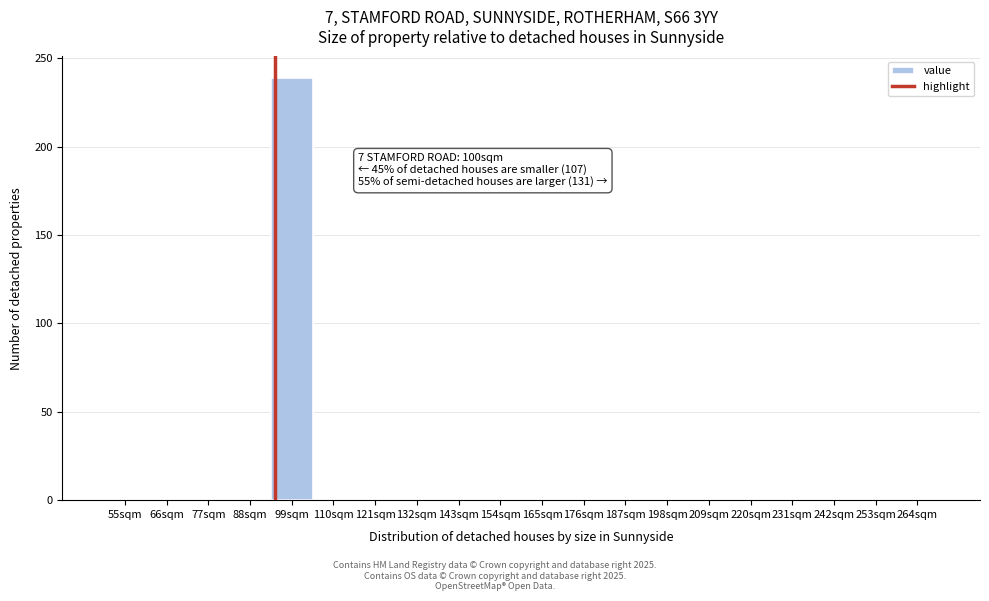

Reading left to right, transcribe all the data shown in this chart.

55sqm=0	66sqm=0	77sqm=0	88sqm=0	99sqm=239	110sqm=0	121sqm=0	132sqm=0	143sqm=0	154sqm=0	165sqm=0	176sqm=0	187sqm=0	198sqm=0	209sqm=0	220sqm=0	231sqm=0	242sqm=0	253sqm=0	264sqm=0